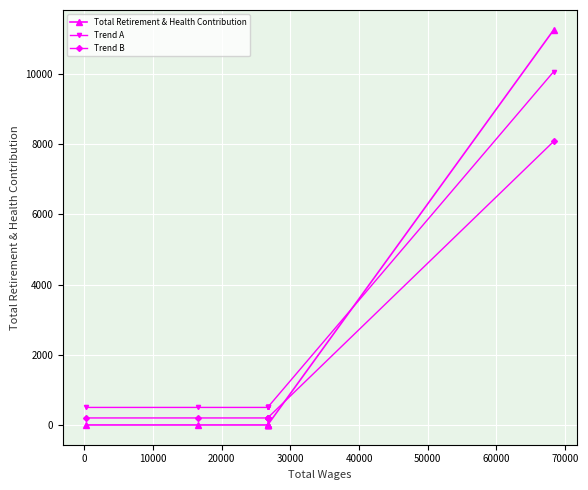

True or false: Trend B and Trend A cross at least once.

False